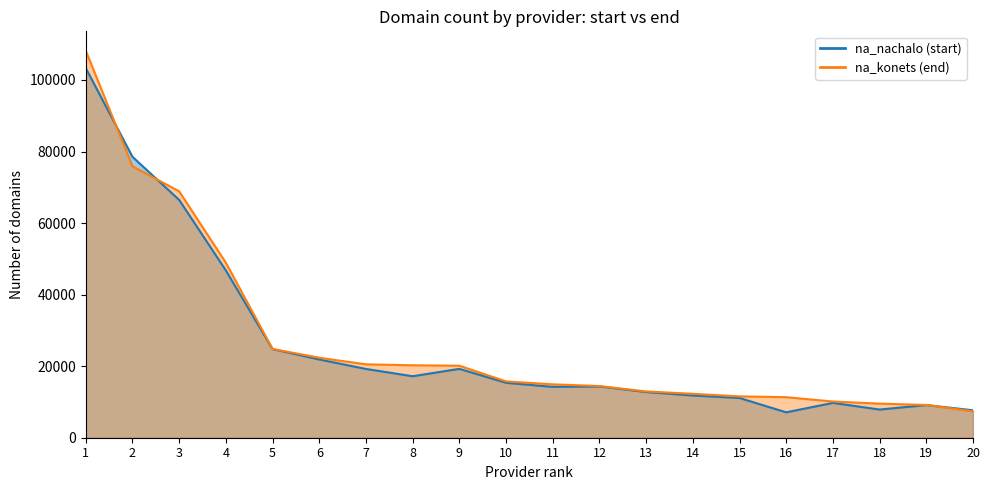

How many intersections are there between na_konets and na_nachalo?

3